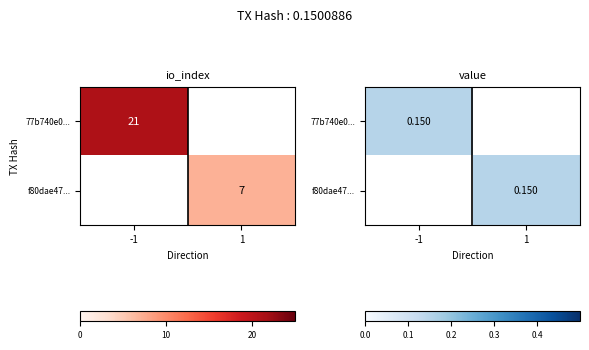

Which series changed the most between direction and value?

77b740e0ba2076025d6795177b0788c912f8136